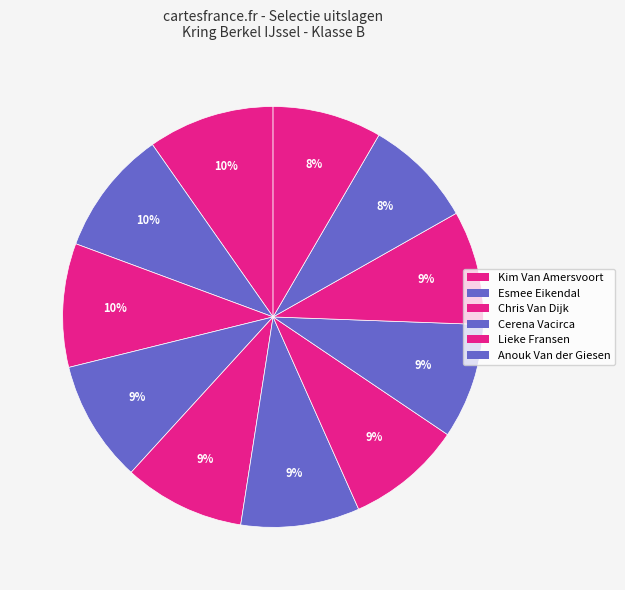

How many slices are in this pie chart?

11